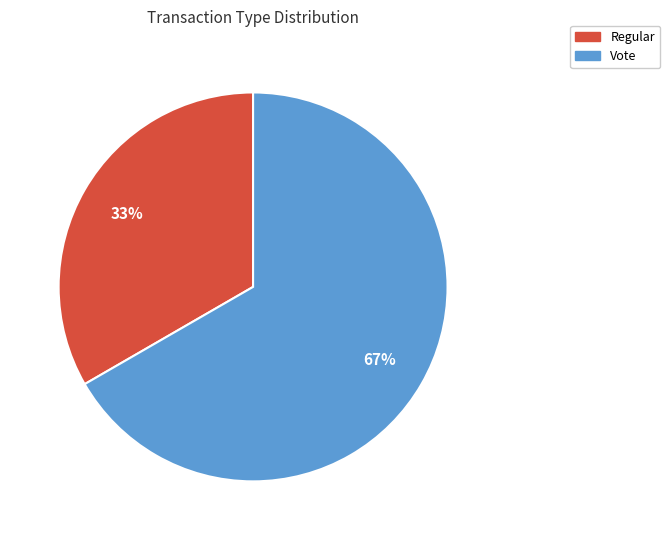

Is it true that Vote is 52% of the pie?

False